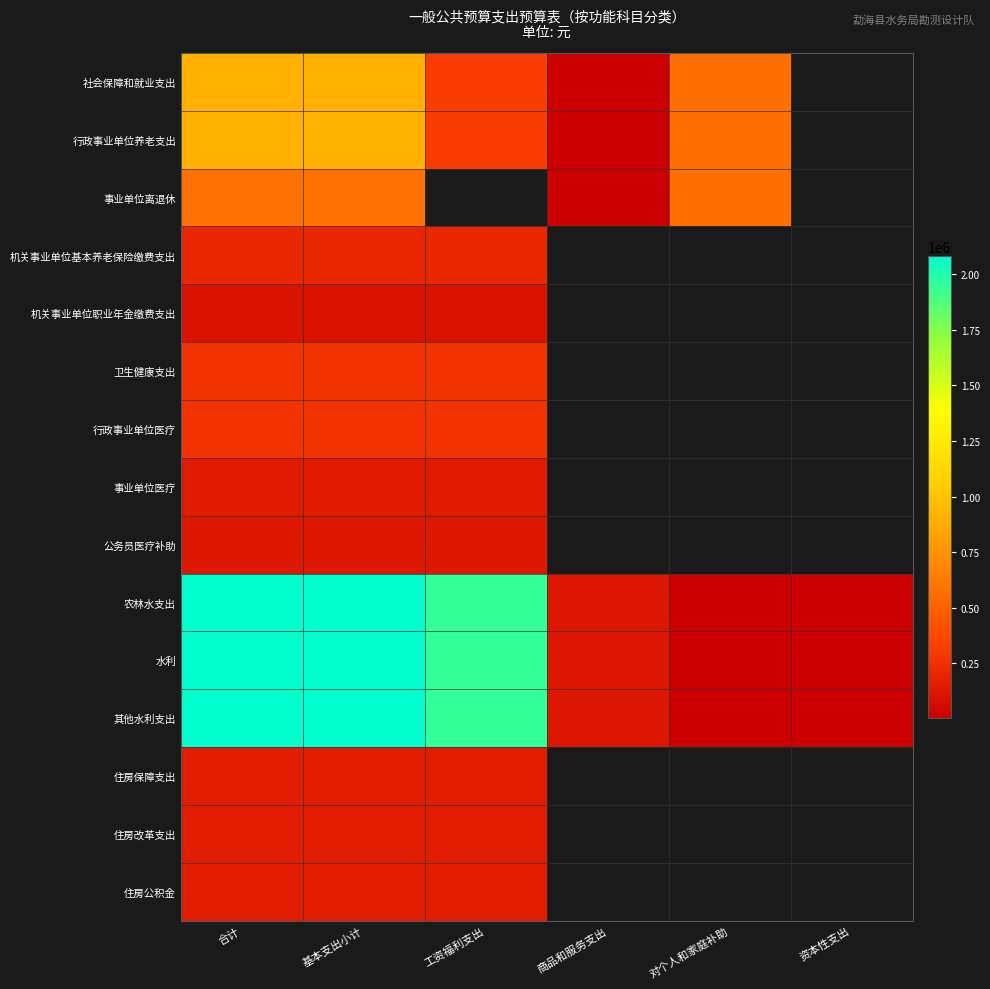

Between 合计 and 对个人和家庭补助, which series saw the biggest shift?

农林水支出